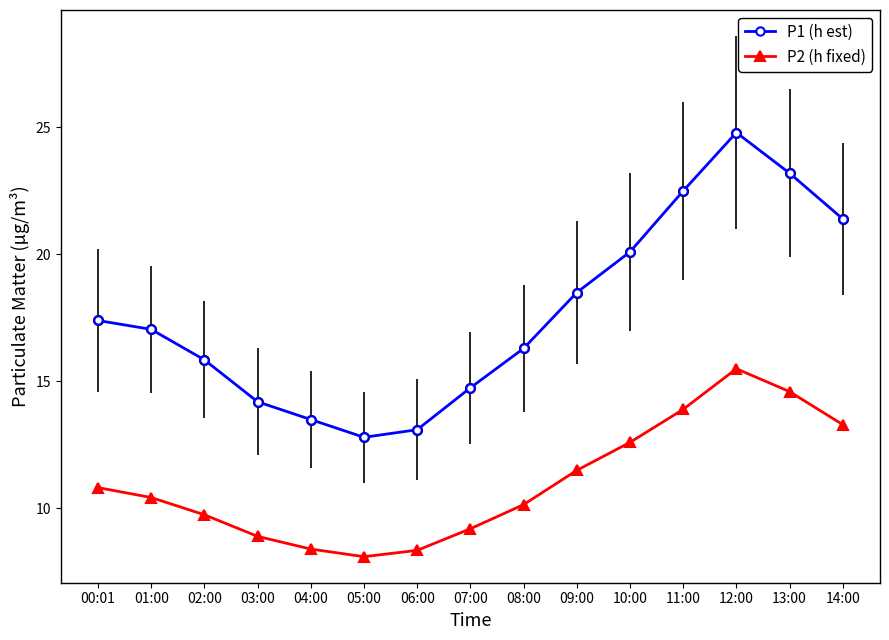

At which category does the chart reach its peak across all series?

12:00